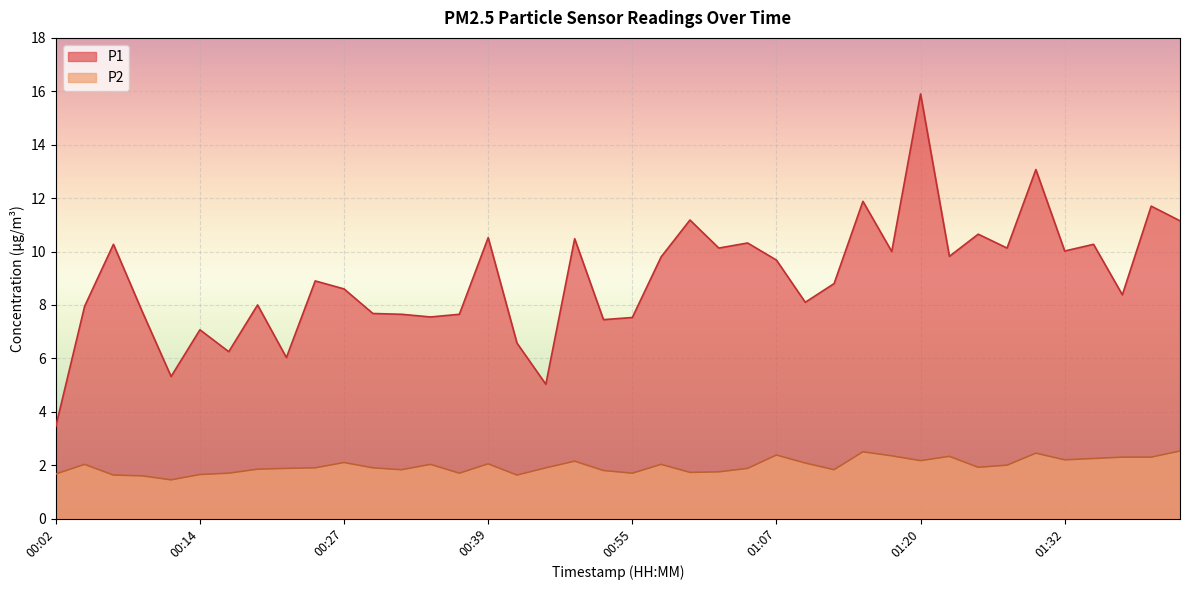

What is the sum of all P1 values?

358.7